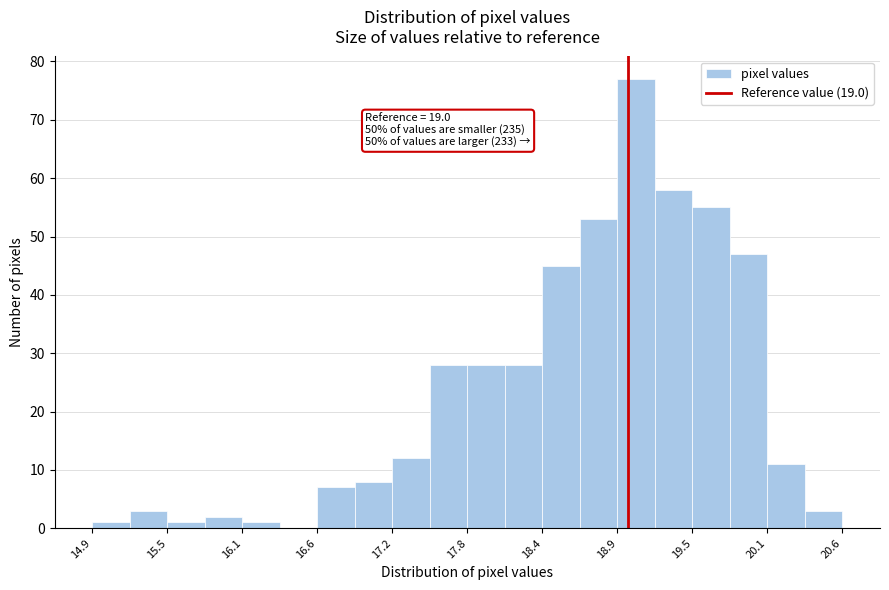

Around what value on the x-axis is the tallest bar? Give the approximate position of its centre, as read against the axis.

19.1